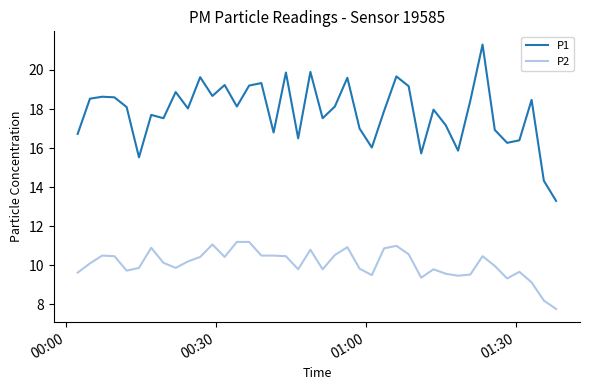

What is the lowest value of the P2 series?

7.8